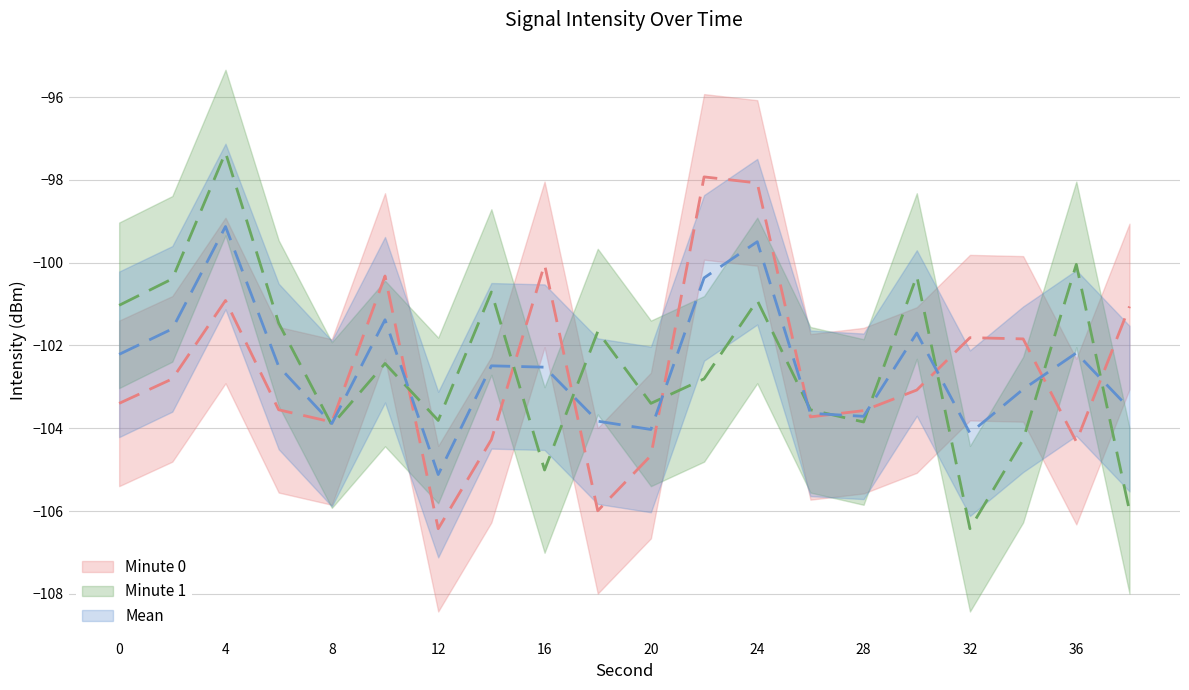

How many values in the Minute 1 series are below -102?

11